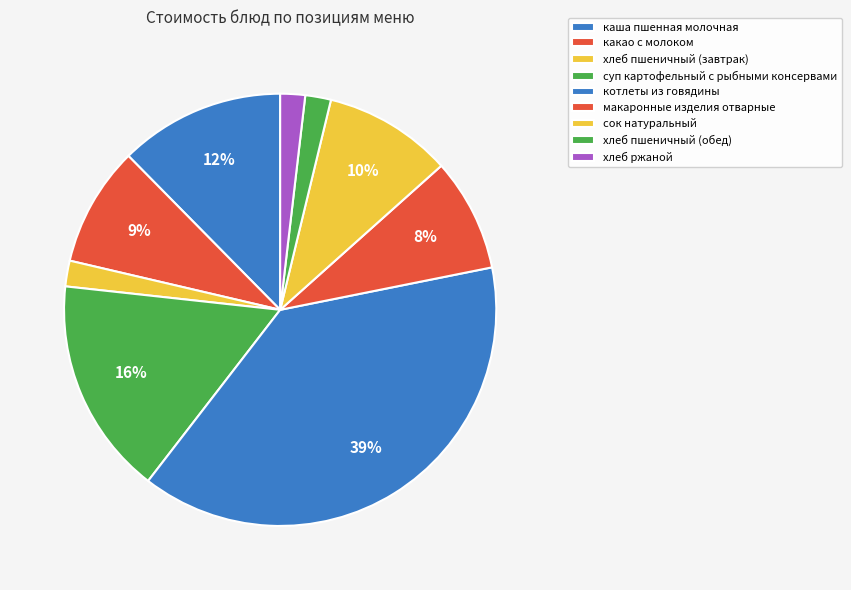

How many segments does this pie chart have?

9